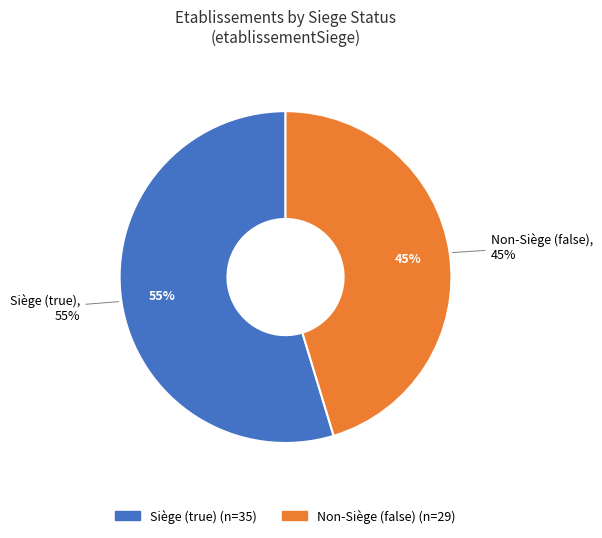

Count the number of slices in the pie.

2